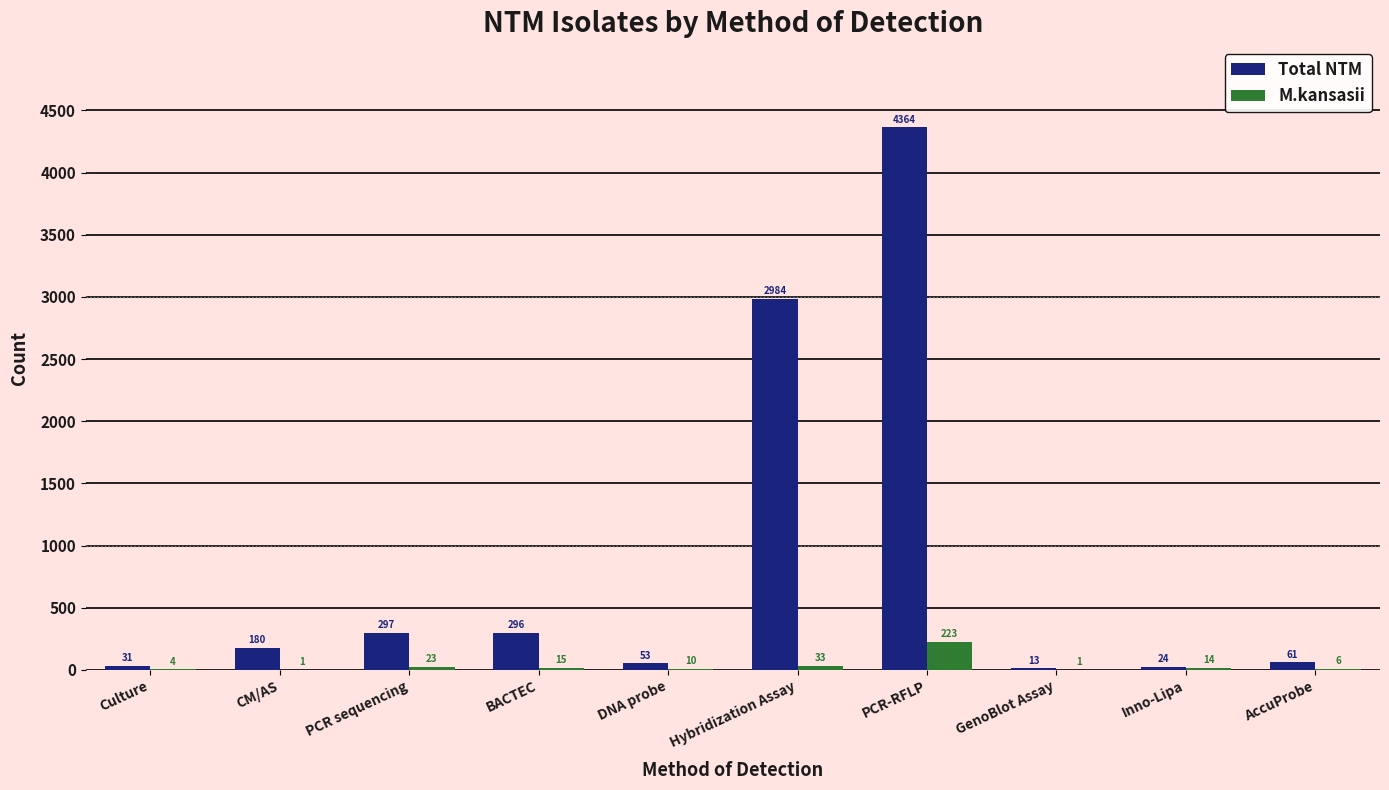

Is the value of M.kansasii at PCR sequencing greater than the value of Total NTM at DNA probe?

No